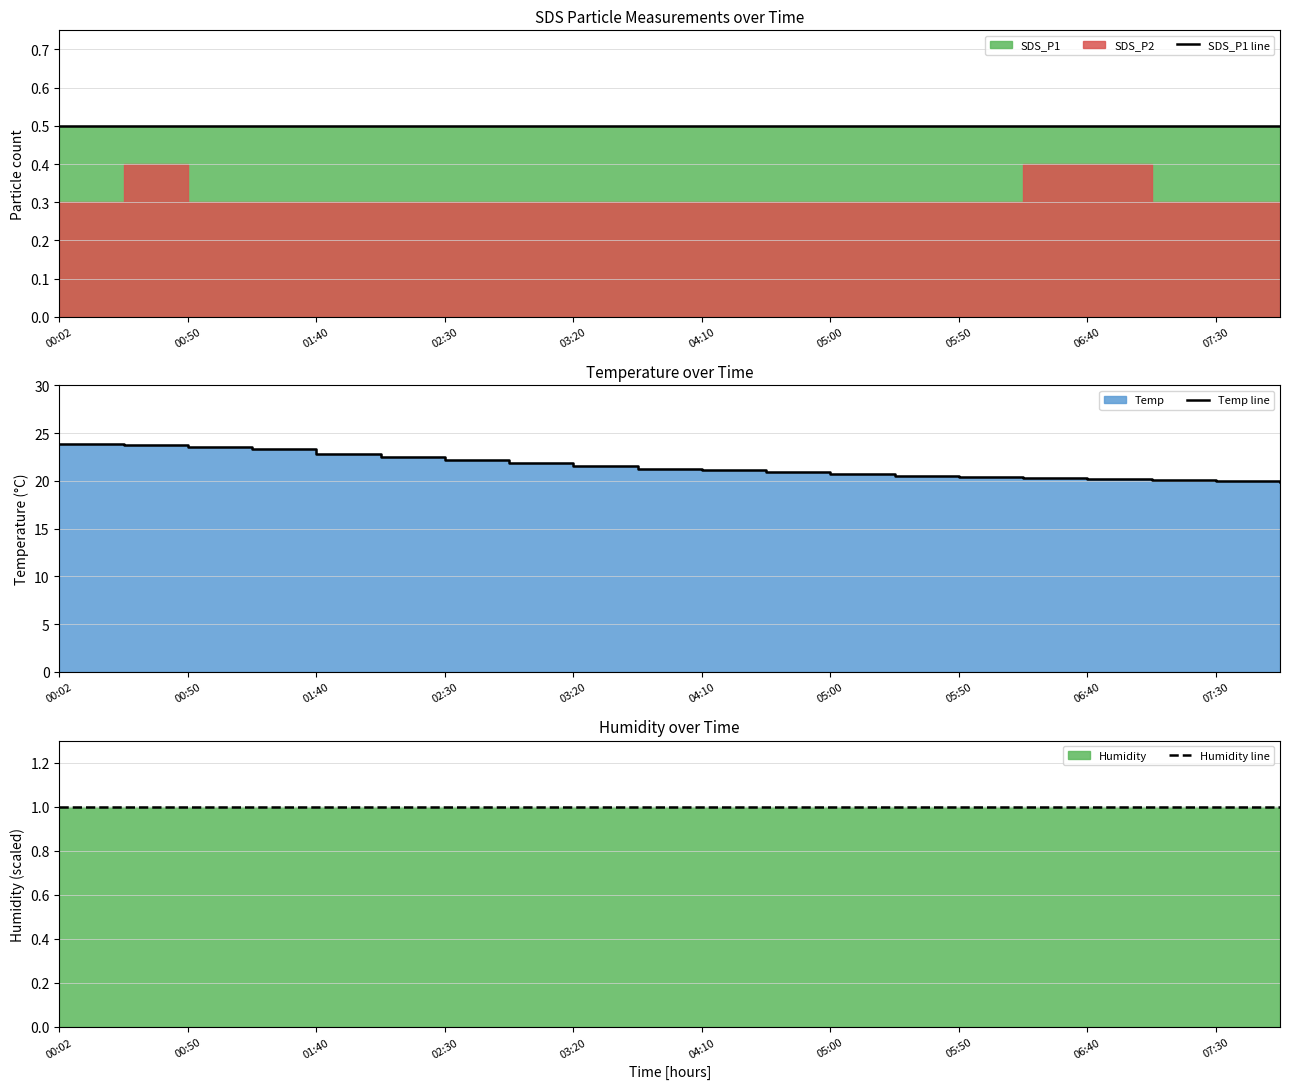

True or false: Humidity line and SDS_P1 line cross at least once.

False